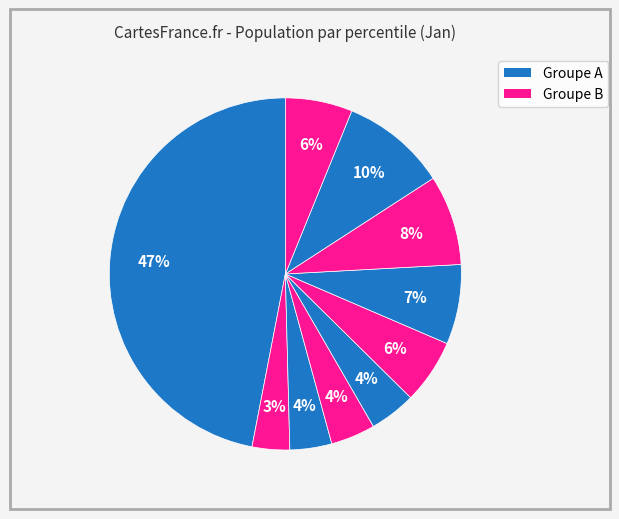

How many segments does this pie chart have?

10